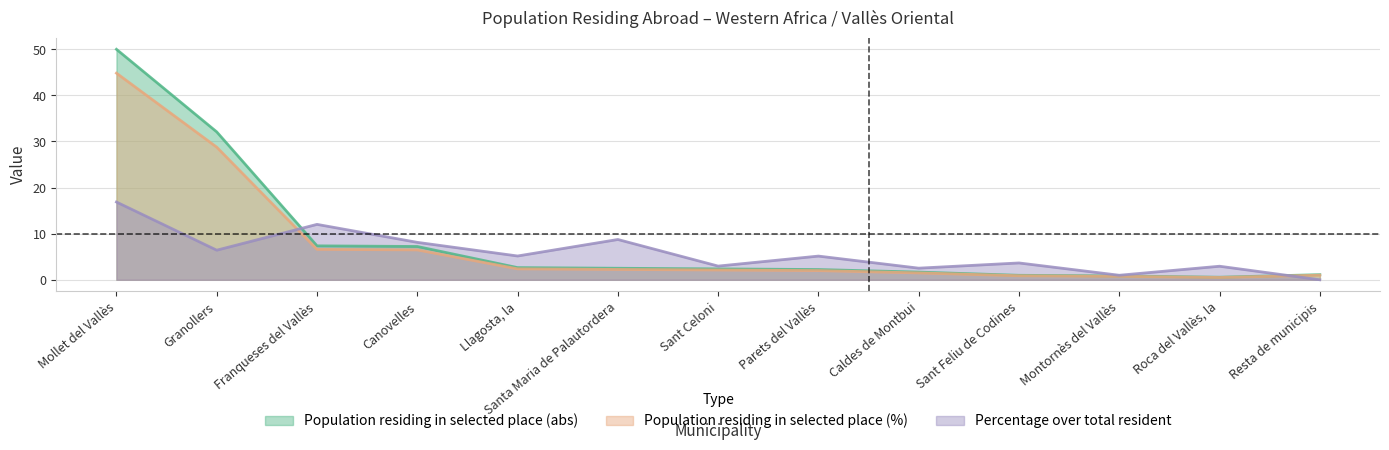

How many data points does each series have?

13